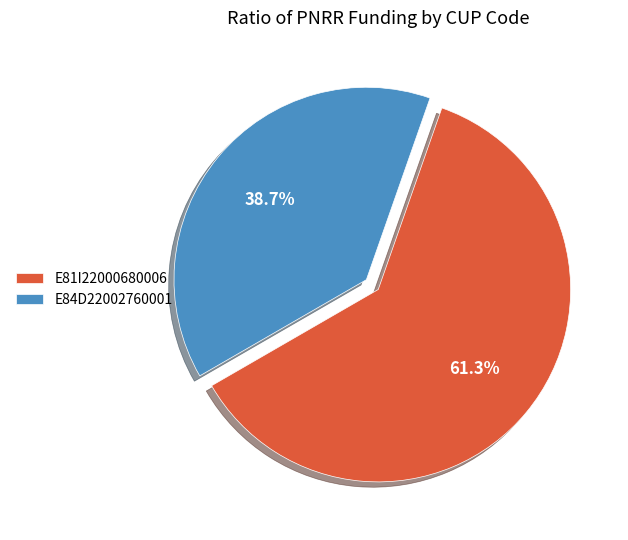

To the nearest percent, what is the combined percentage of E84D22002760001 and E81I22000680006?

100%